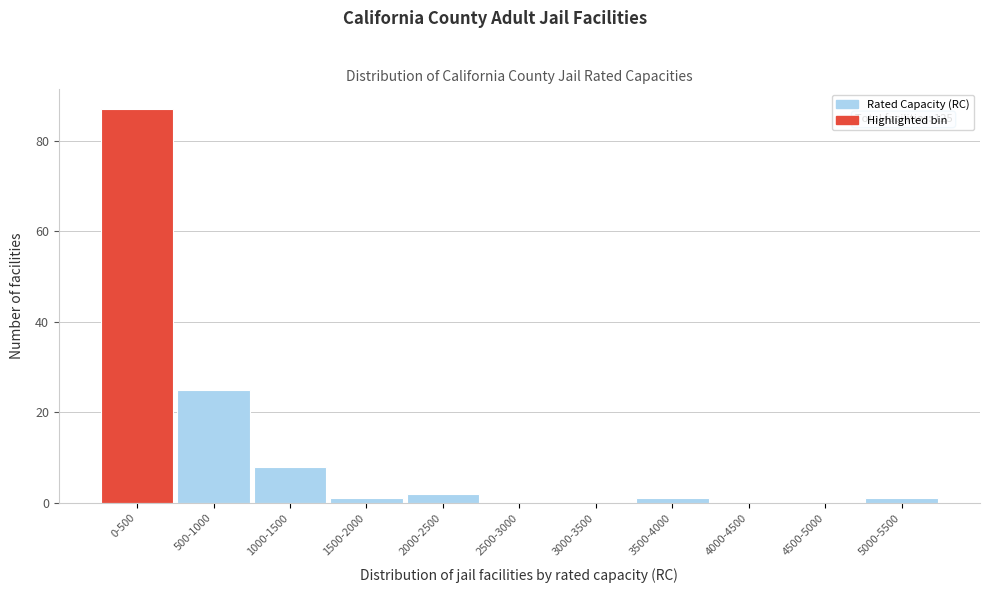

Reading right to left, extract all data points from this chart.

5000-5500=1	4500-5000=0	4000-4500=0	3500-4000=1	3000-3500=0	2500-3000=0	2000-2500=2	1500-2000=1	1000-1500=8	500-1000=25	0-500=87